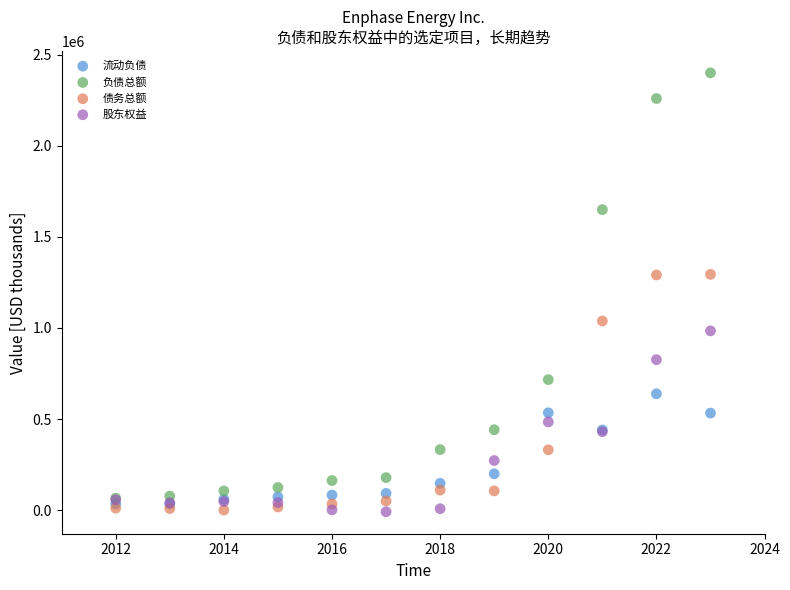

What are all the series names shown in the legend?

流动负债, 负债总额, 债务总额, 股东权益